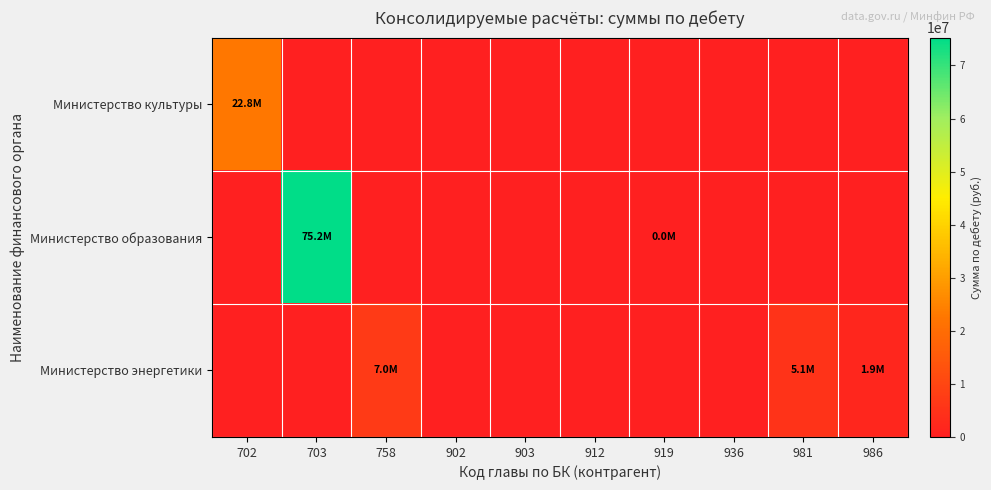

Which label corresponds to the smallest value in the chart?

703